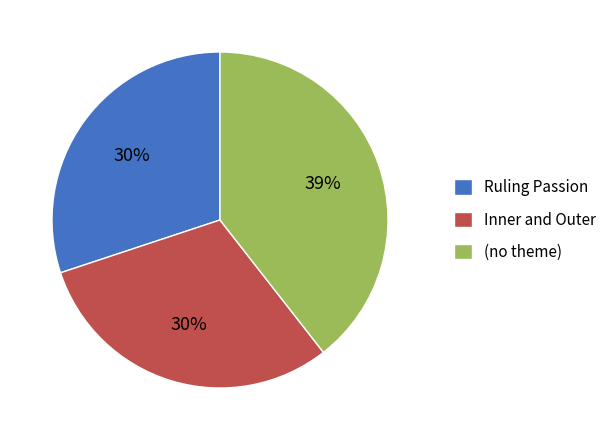

Which category has the biggest portion of the pie?

(no theme)